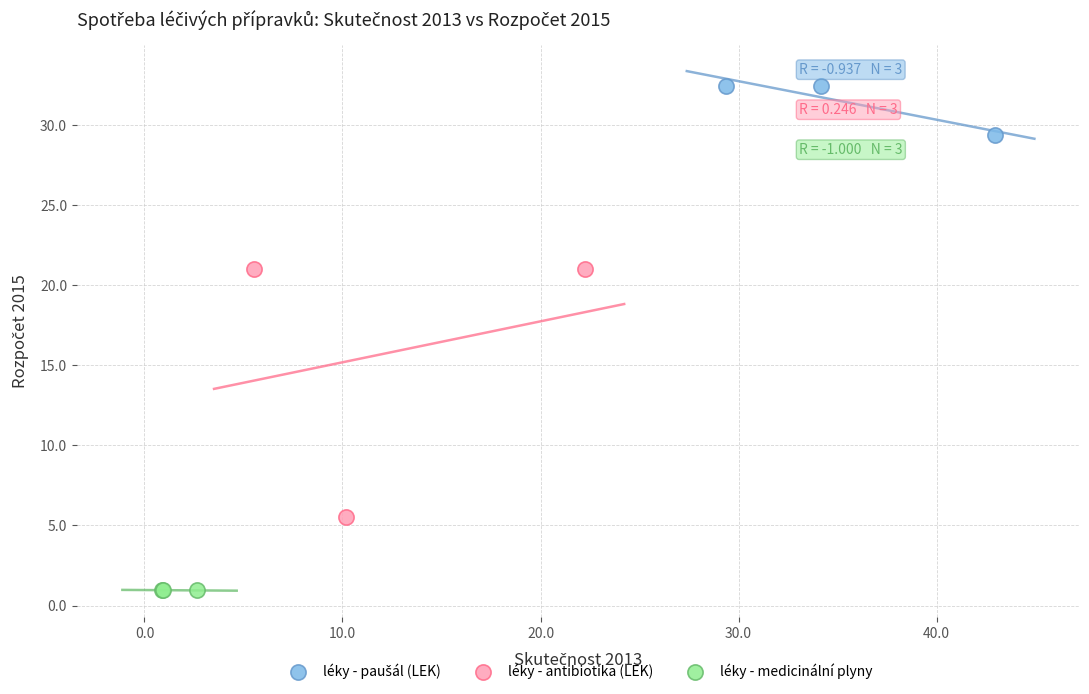

Which series contains the lowest Y value?

léky - medicinální plyny